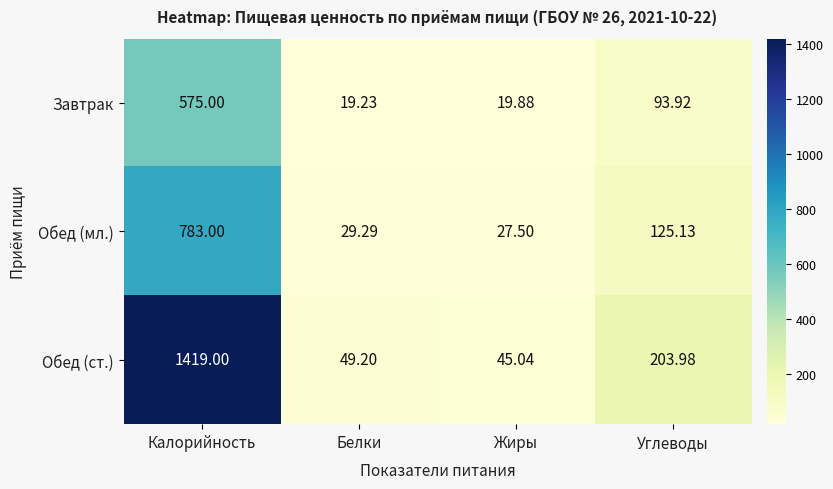

Rank the series by their average value, from lowest to highest.

Завтрак, Обед (мл.), Обед (ст.)